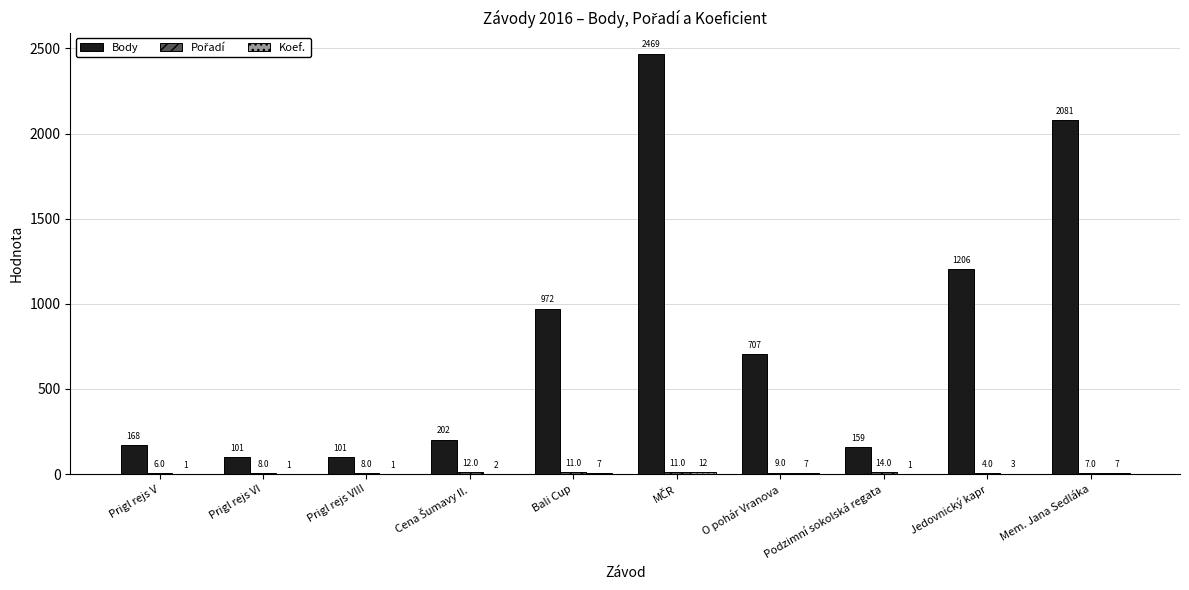

What is the sum of all Body values?

8166